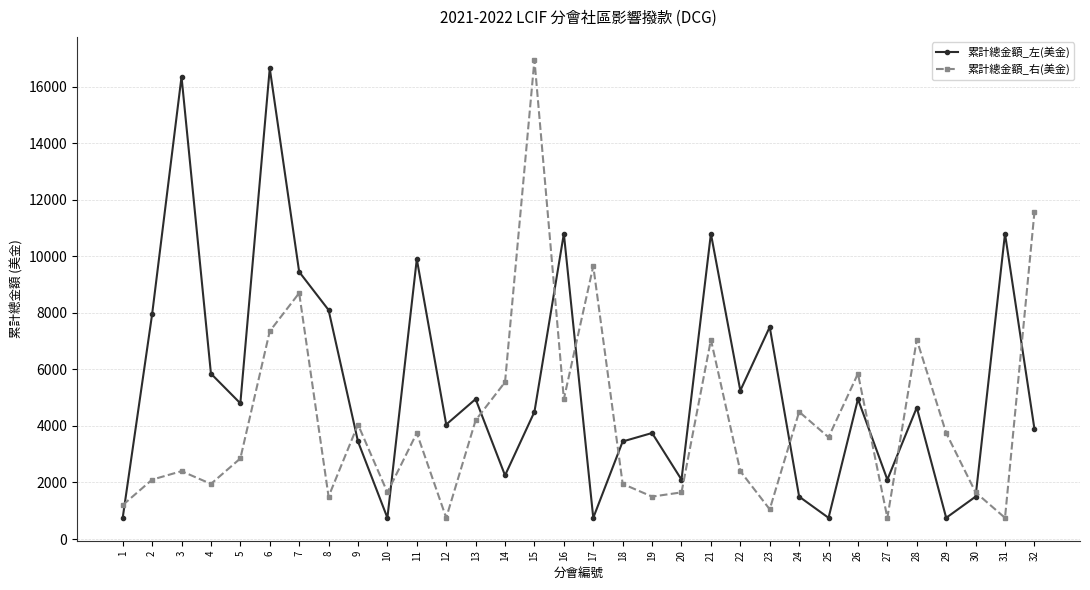

What are all the series names shown in the legend?

累計總金額_左(美金), 累計總金額_右(美金)